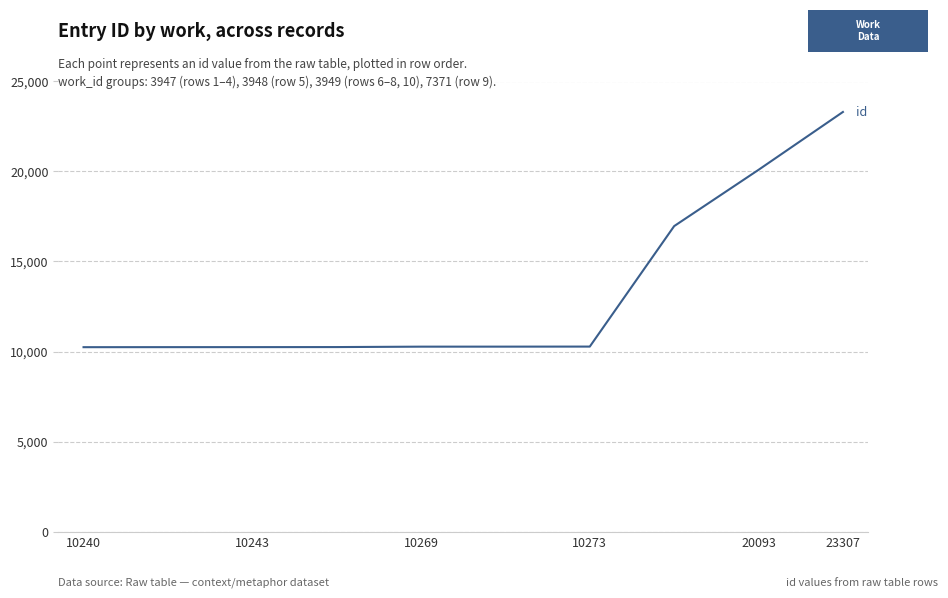

What is the difference between the maximum and minimum values?

13067